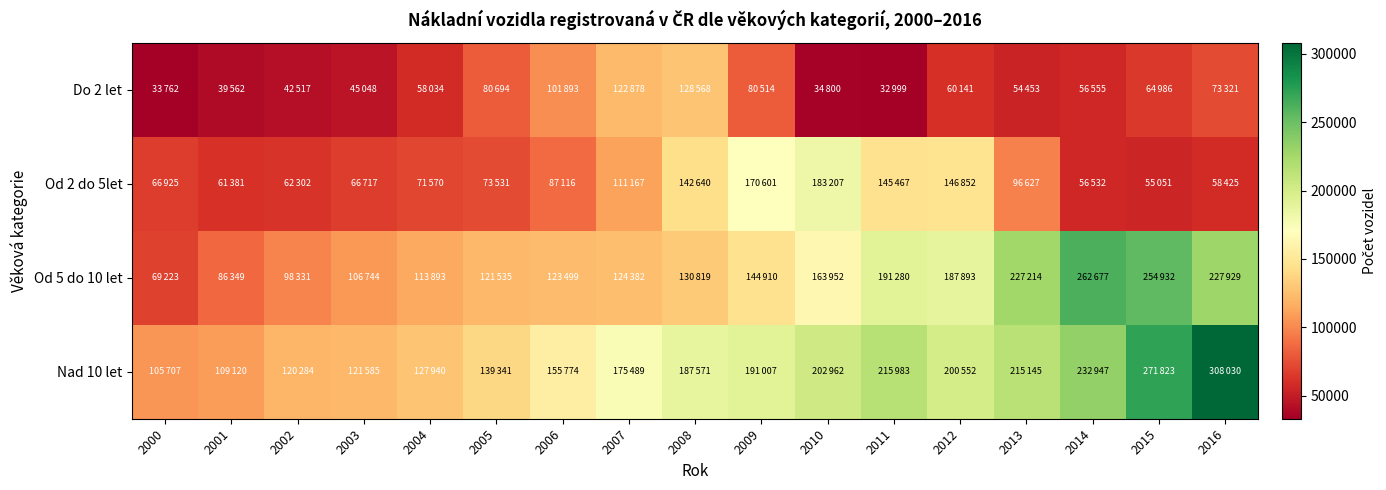

Which series has the widest spread of values?

Nad 10 let